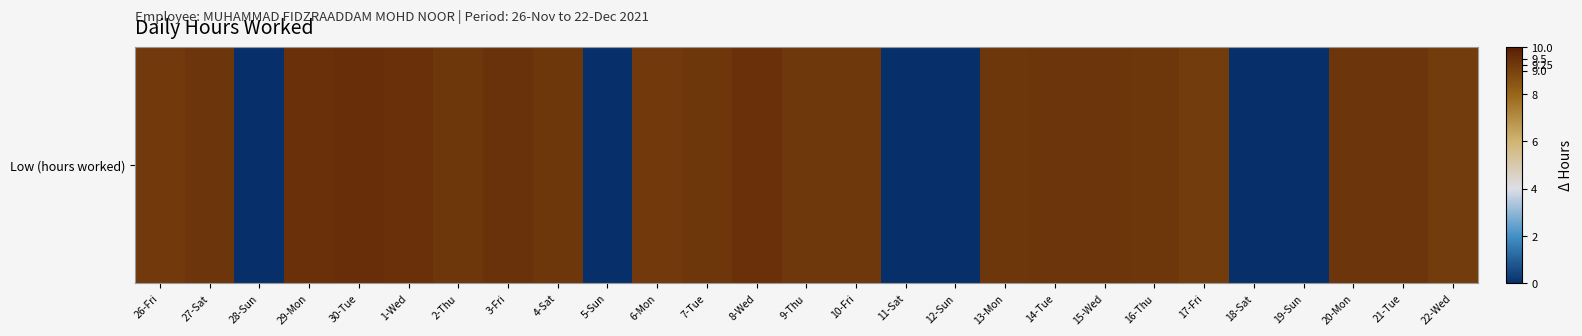

How many positive values are there?

21